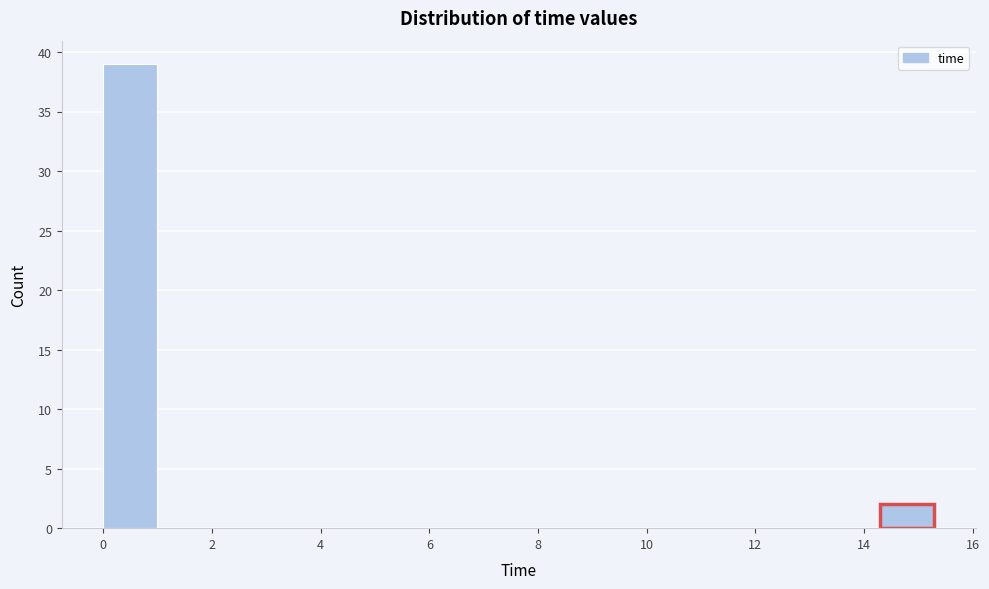

Reading left to right, transcribe this chart: for each bar, give the range it covers on the x-axis and its height. Neither the bar edges nor the heights are printed on the chart, so give them approximately, as read against the axes.

0.0 to 1.0: 39
1.0 to 2.2: 0
2.2 to 3.2: 0
3.2 to 4.4: 0
4.4 to 5.4: 0
5.4 to 6.6: 0
6.6 to 7.6: 0
7.6 to 8.8: 0
8.8 to 9.8: 0
9.8 to 11.0: 0
11.0 to 12.0: 0
12.0 to 13.2: 0
13.2 to 14.2: 0
14.2 to 15.4: 2